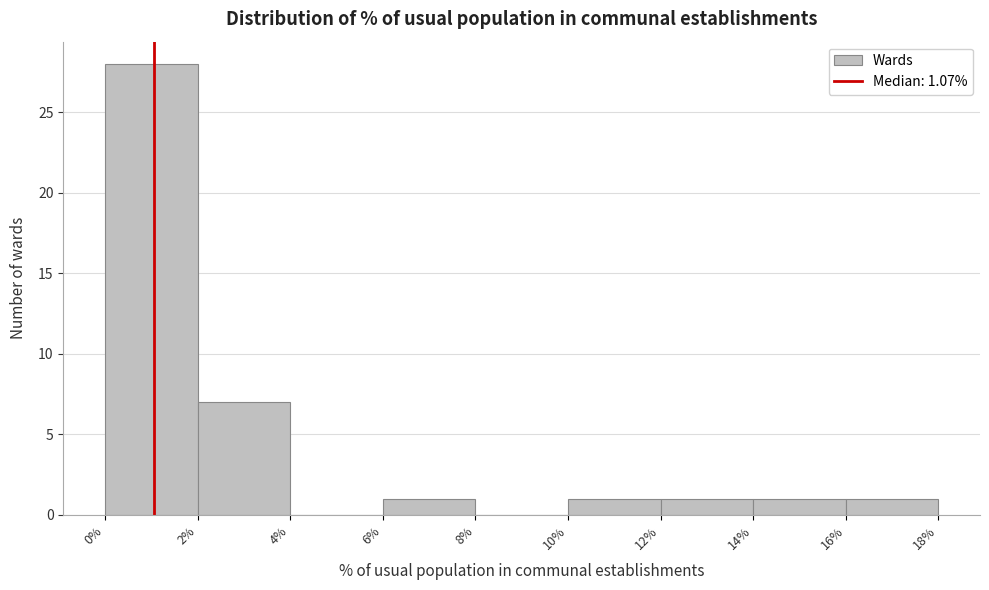

Reading left to right, list every bar in this chart as the range it spans on the x-axis followed by its height. The values are not printed on the chart, so give them approximately, as read against the axis.

0% to 2%: 28
2% to 4%: 7
4% to 6%: 0
6% to 8%: 1
8% to 10%: 0
10% to 12%: 1
12% to 14%: 1
14% to 16%: 1
16% to 18%: 1